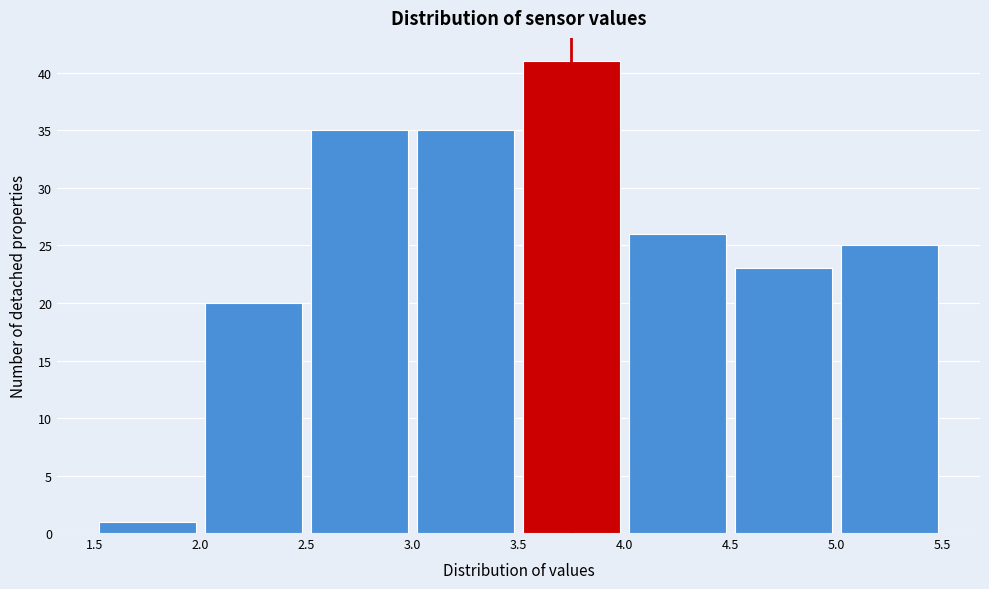

Over which range of the x-axis is the bar tallest?

3.5 to 4.0